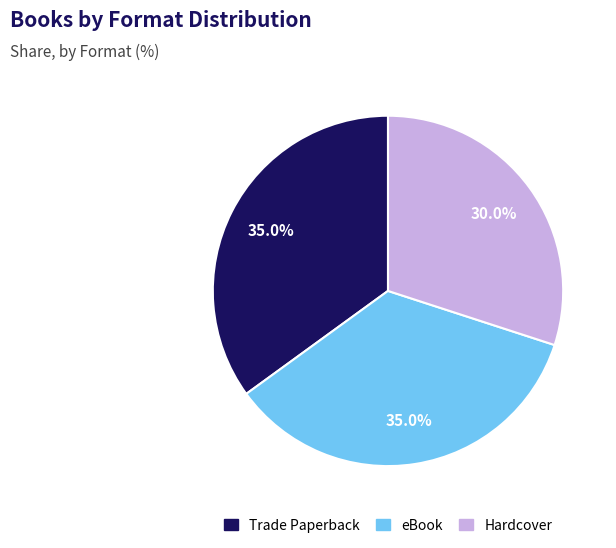

Which category has the smallest portion of the pie?

Hardcover